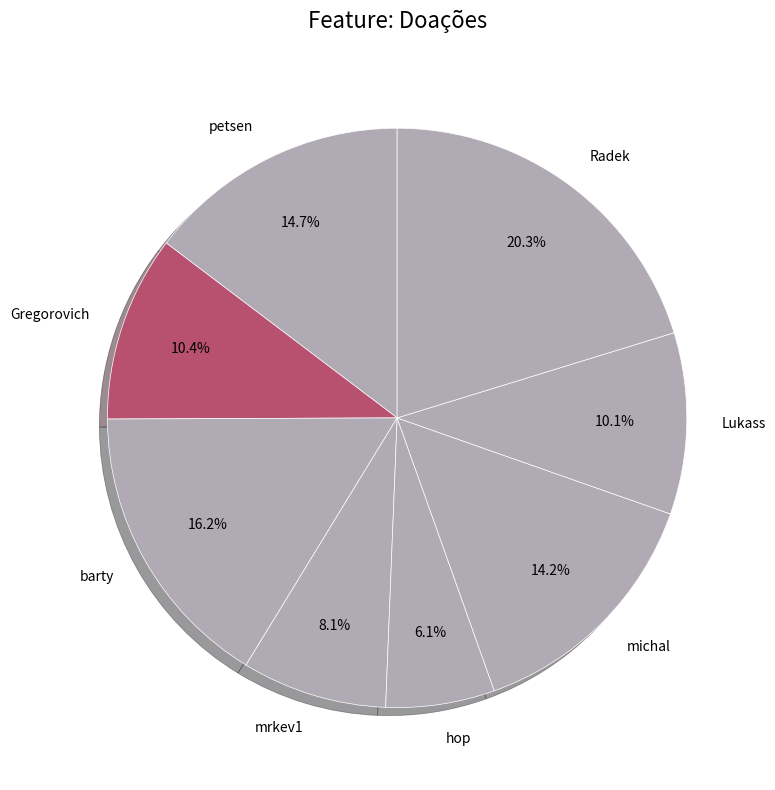

What percentage is NOT represented by hop?

93.9%